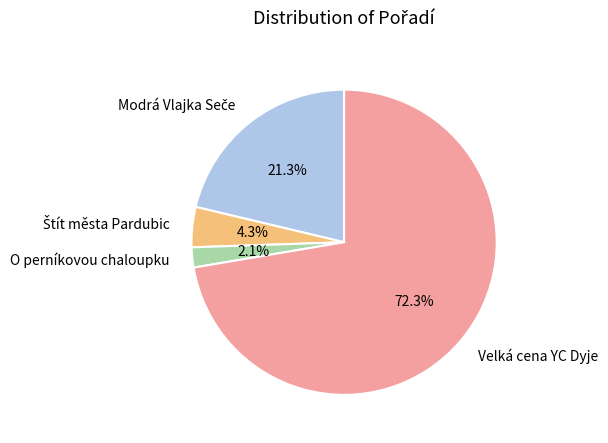

What percentage is NOT represented by O perníkovou chaloupku?

97.9%